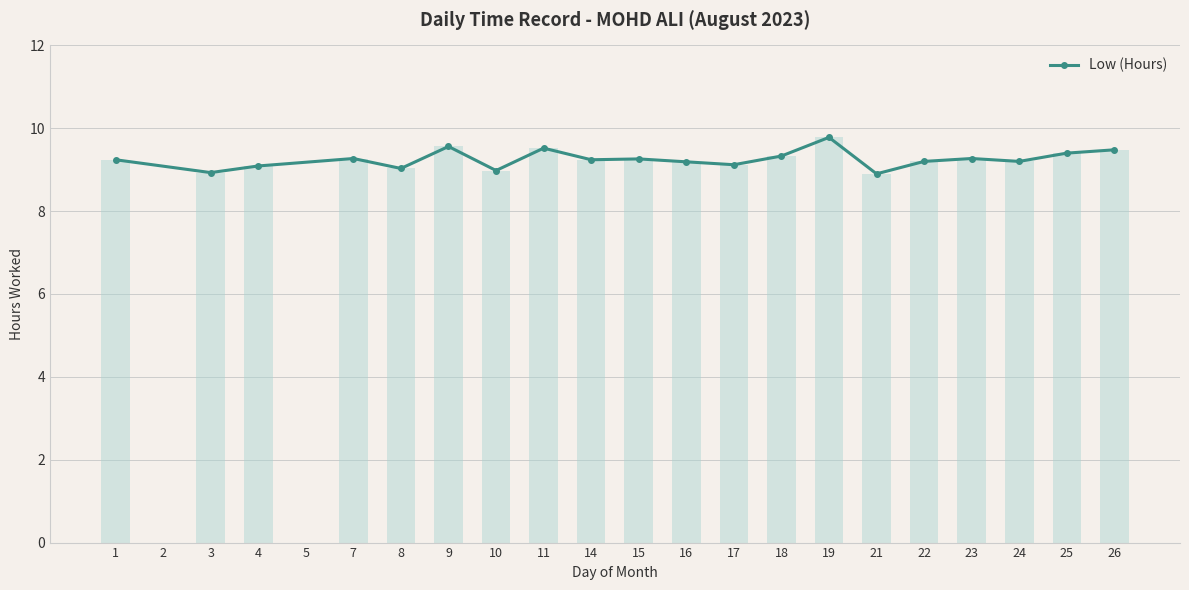

The chart shows a value of 15.2 at 23. True or false?

False